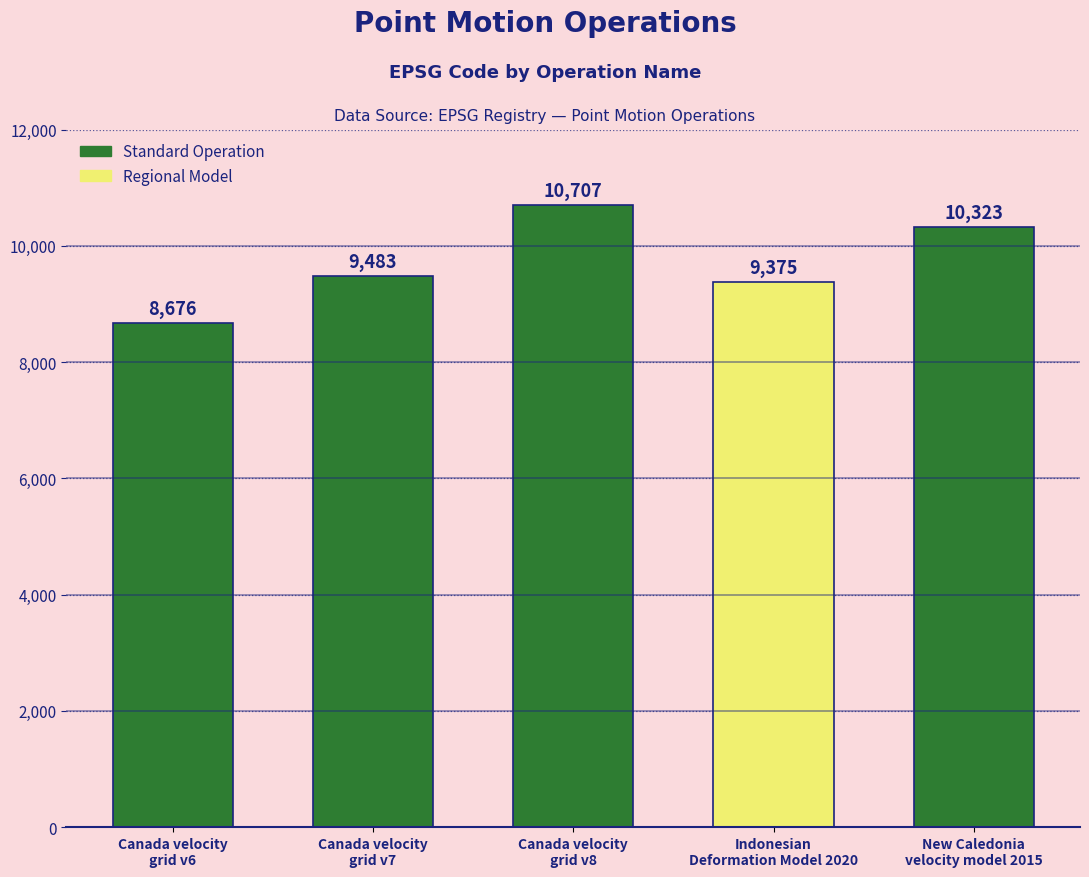

Does the chart contain stacked bars?

No